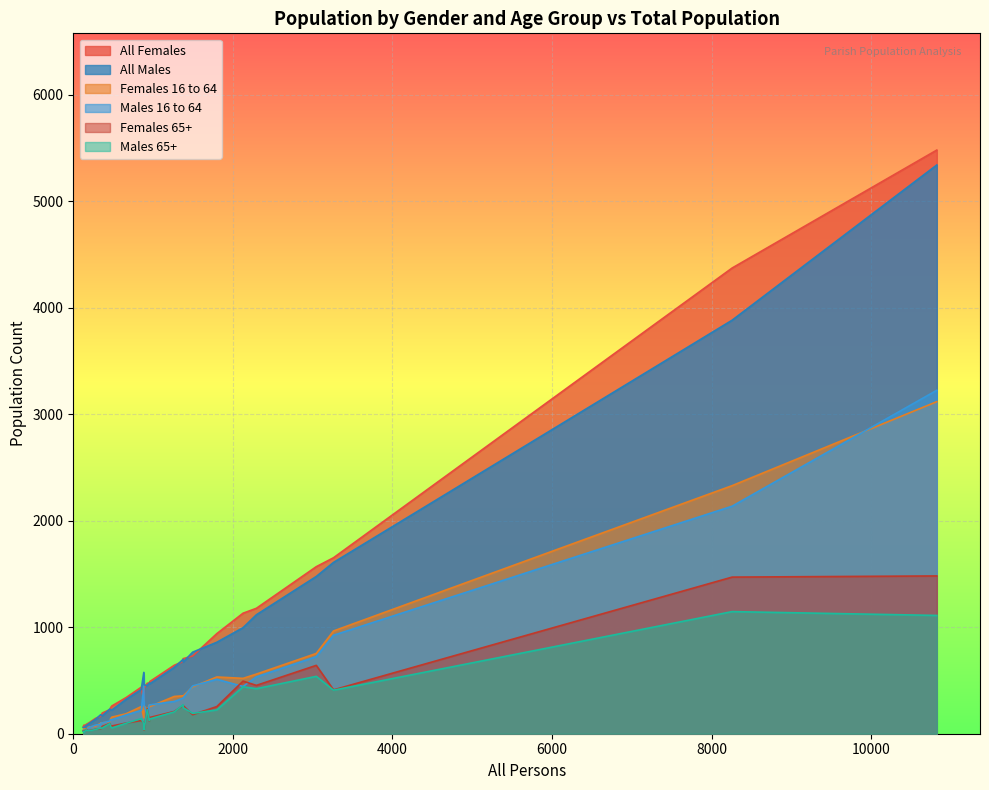

What is the maximum value shown in the chart?

5482